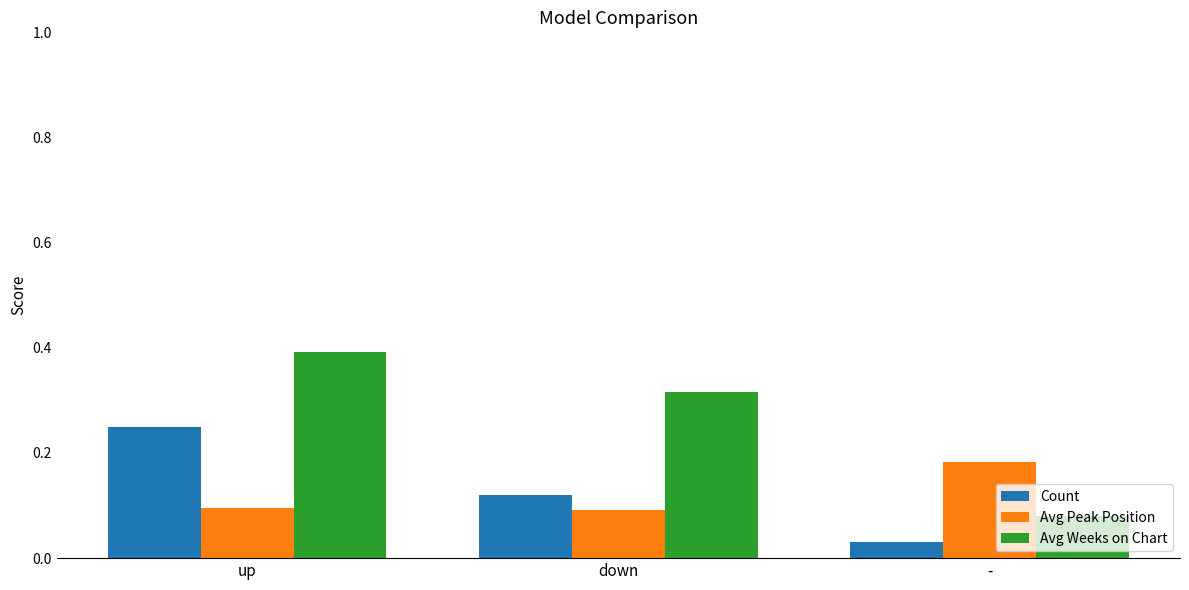

At which label is Avg Weeks on Chart closest to 0?

-